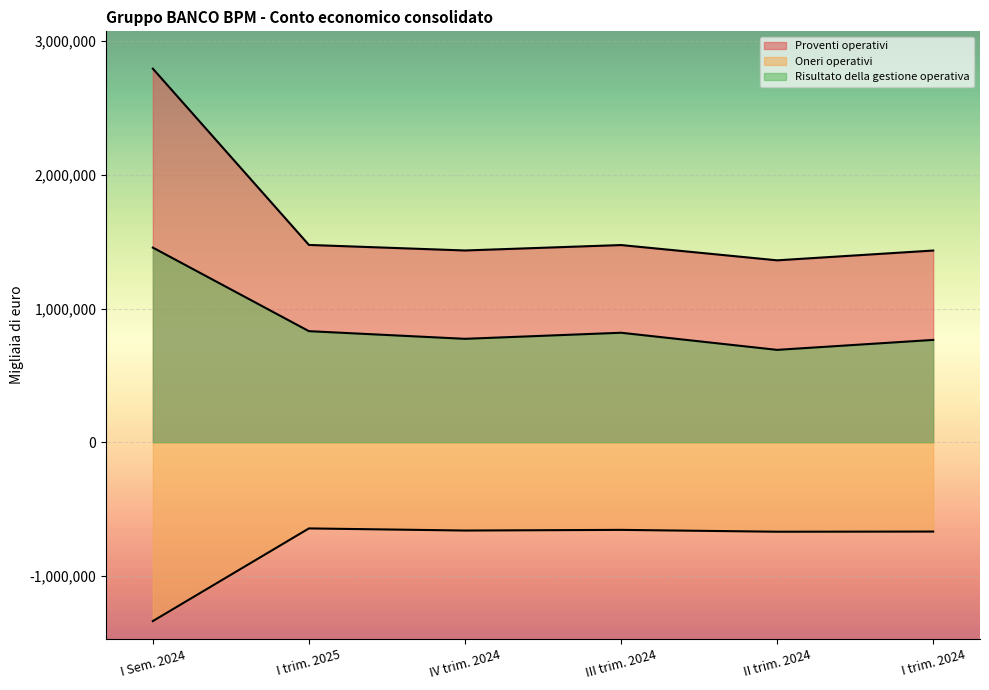

Reading left to right, transcribe all the data shown in this chart.

Proventi operativi: 2794379	1475791	1434261	1474889	1360557	1433822
Oneri operativi: -1338597	-645201	-660995	-656108	-669913	-668684
Risultato della gestione operativa: 1455782	830590	773266	818781	690644	765138